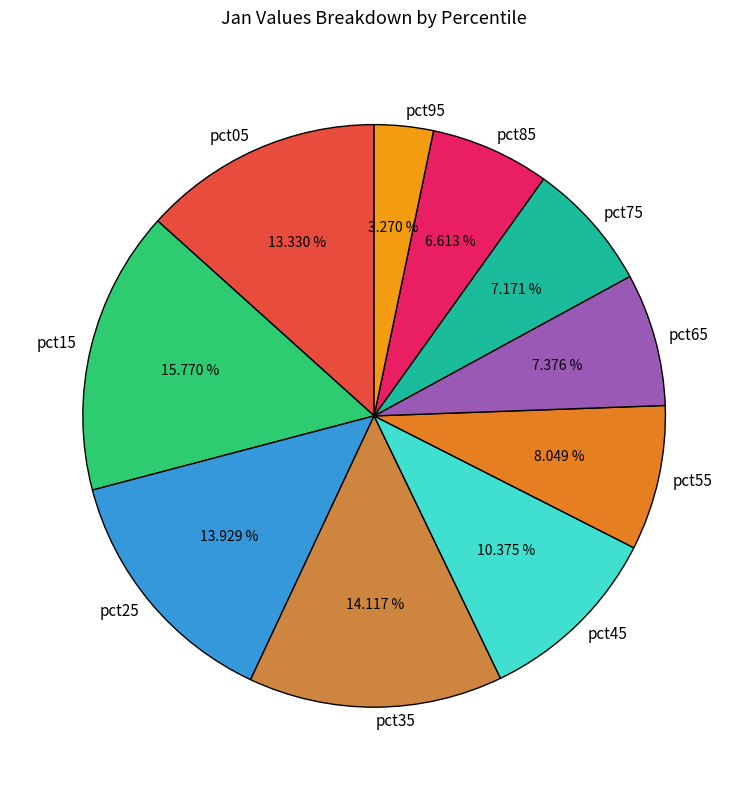

How many segments does this pie chart have?

10